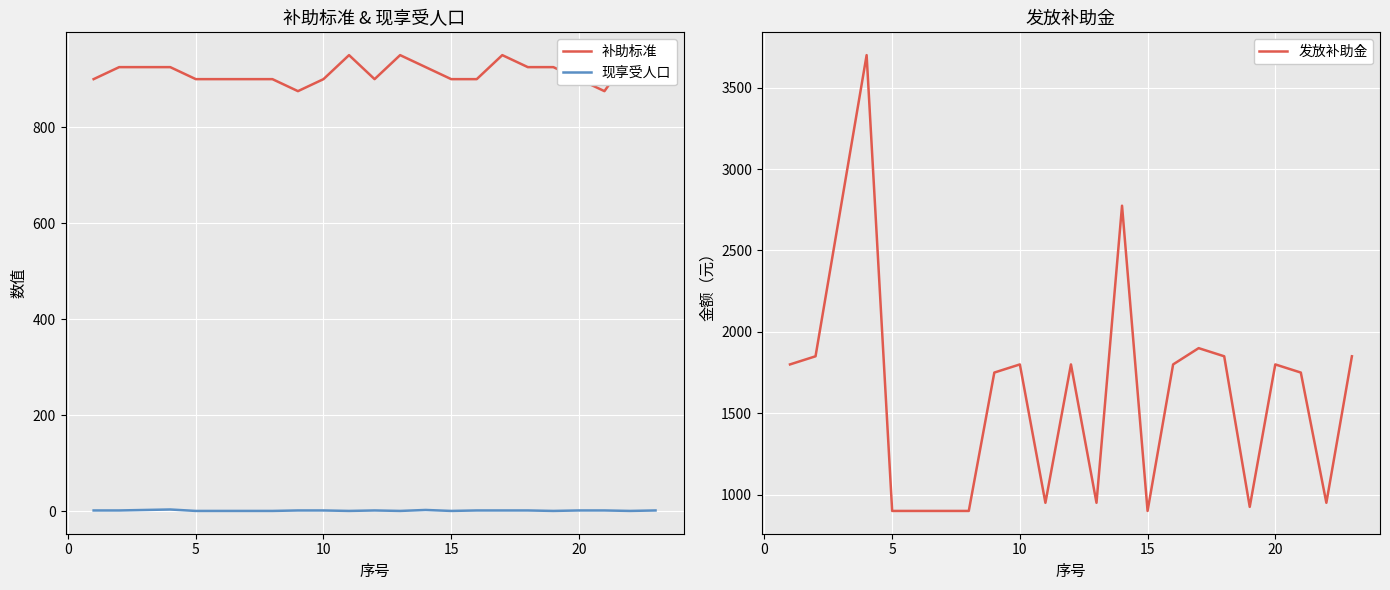

True or false: 补助标准 has more than 1 interior local peaks.

True